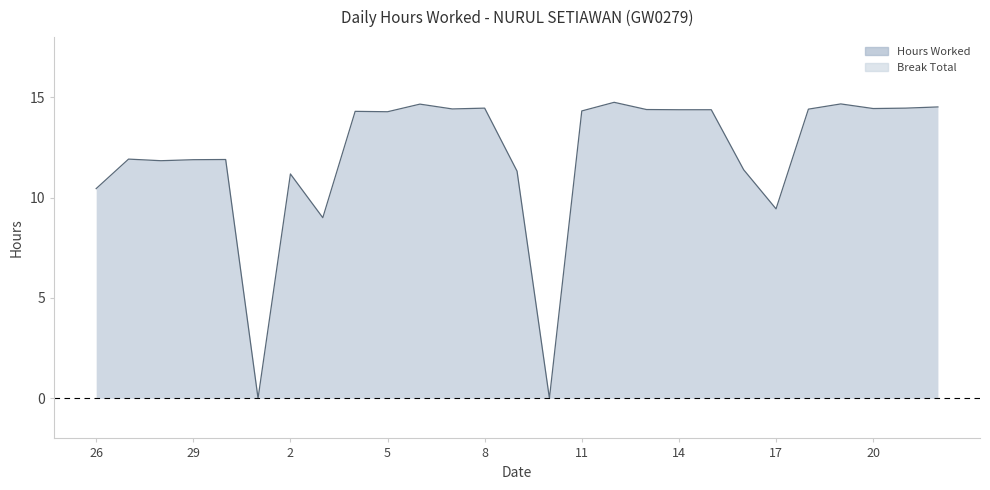

True or false: the data shows 11.3 at 9.

True